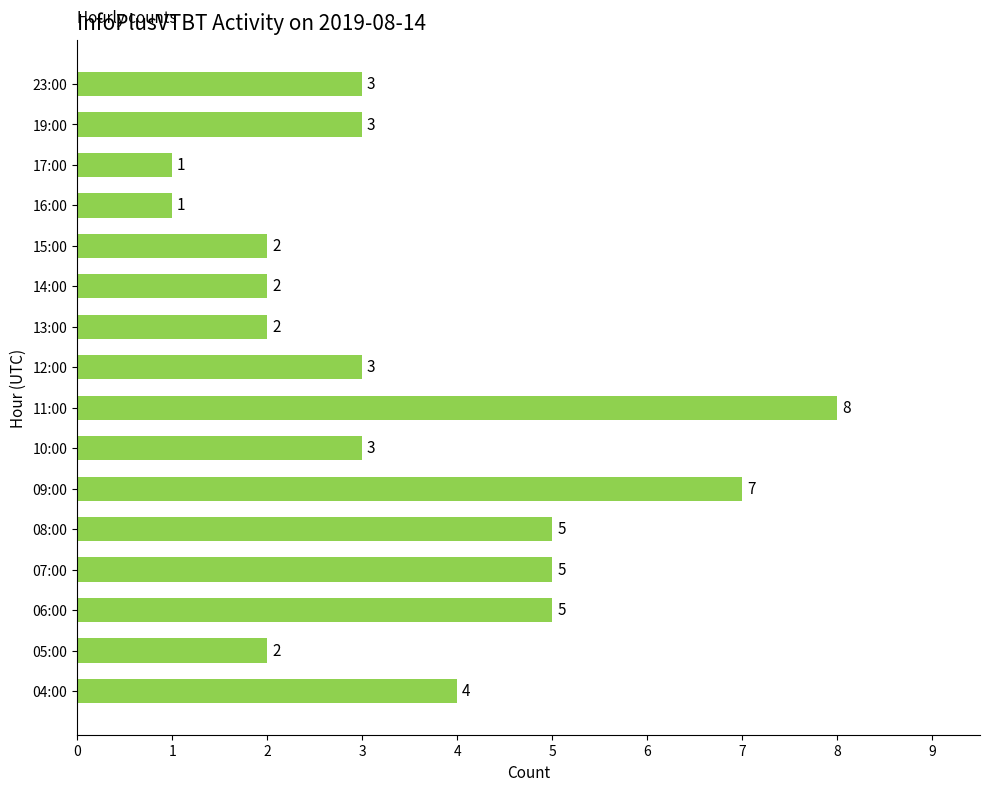

What is the ratio of the value at 04:00 to the value at 06:00?

0.8